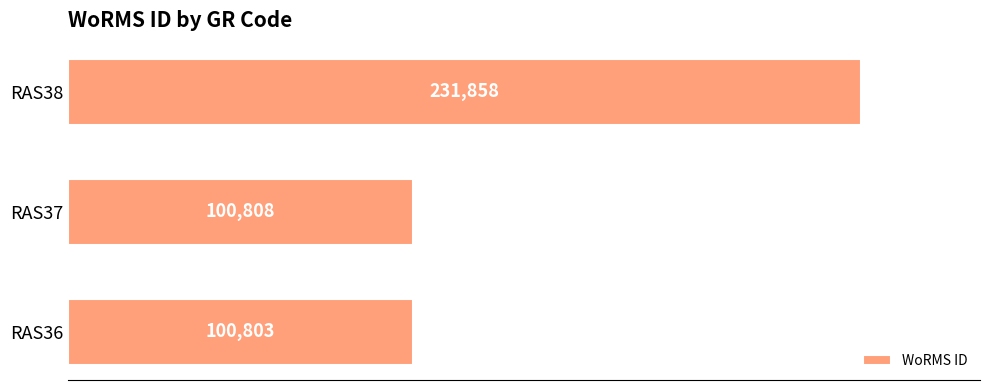

What is the sum of all values?

433469